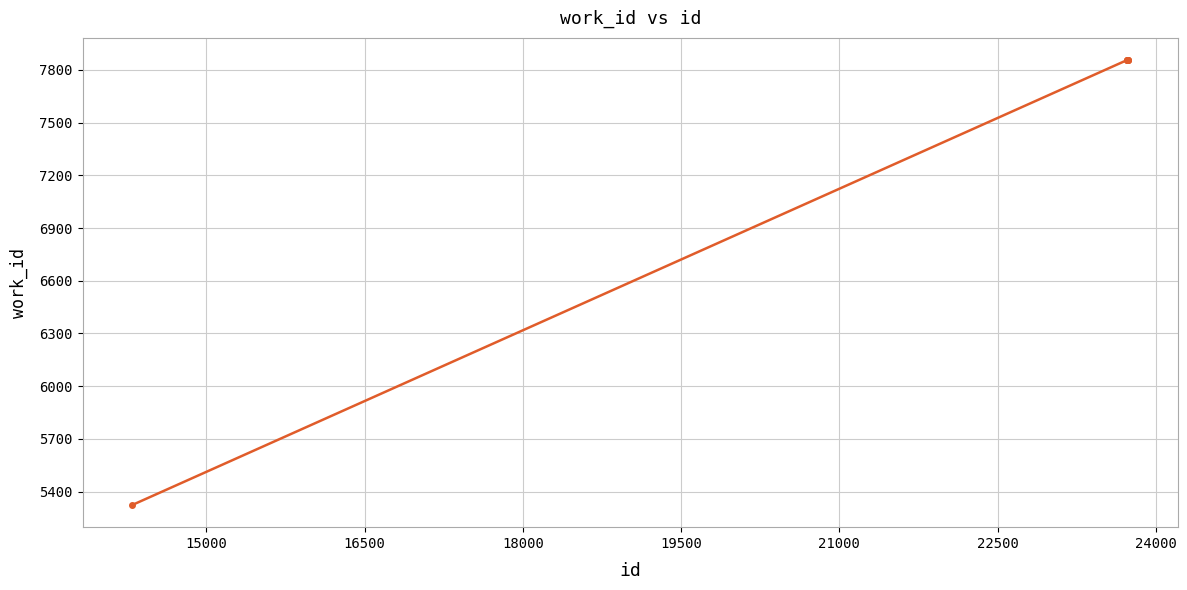

What is the value of the 6th point from the left?

7856